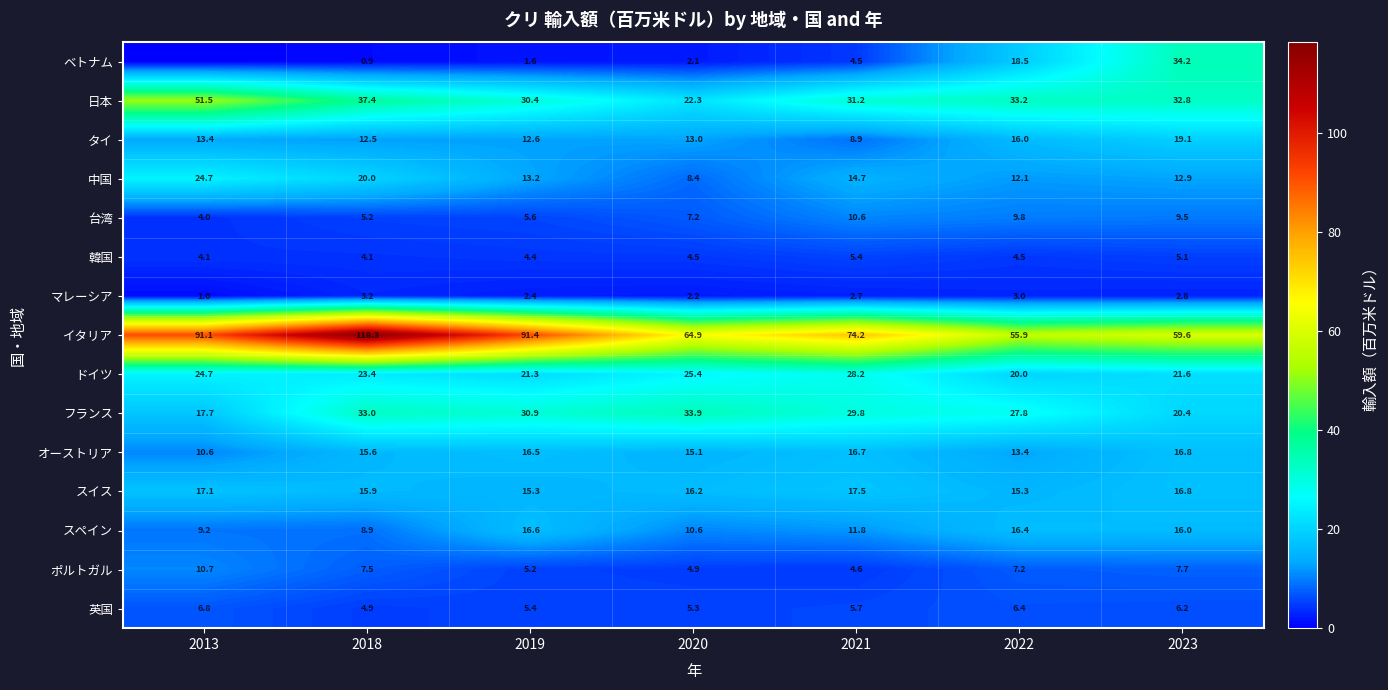

Between 2020 and 2022, which series saw the biggest shift?

ベトナム